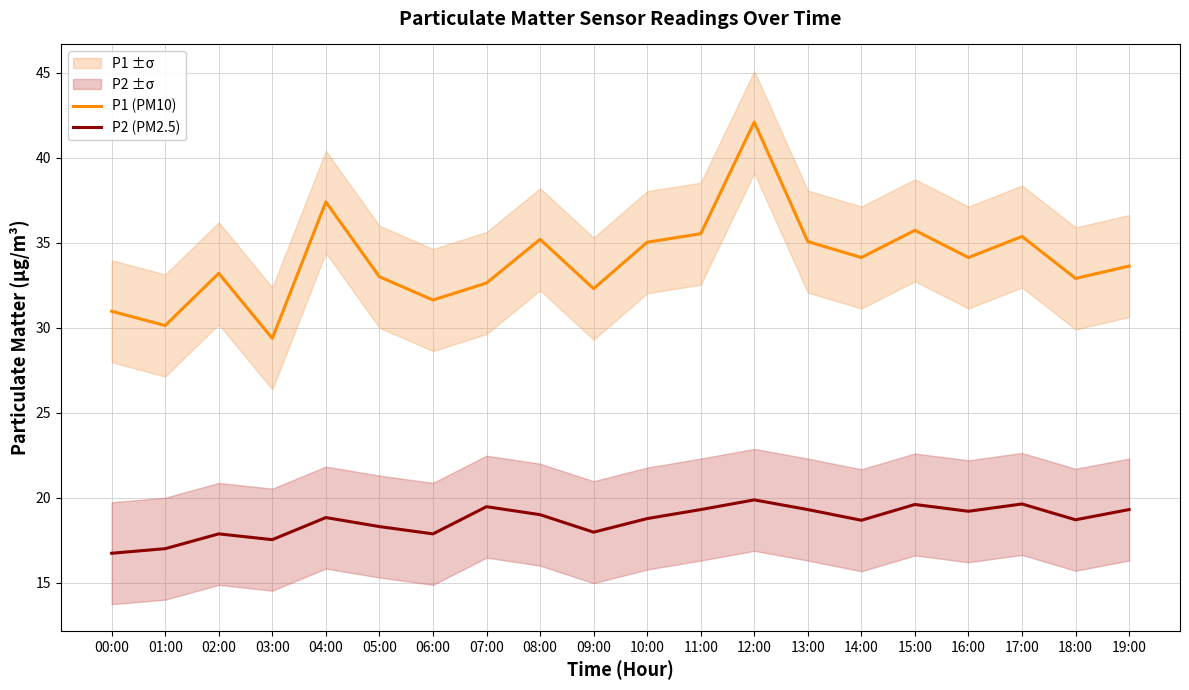

True or false: P1 (PM10) and P2 (PM2.5) cross at least once.

False